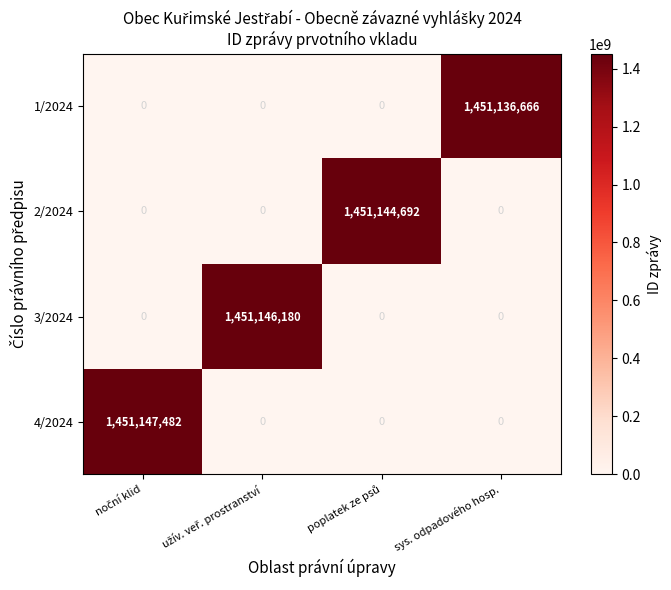

Reading left to right, list all the values displayed in this chart.

1/2024: 0	0	0	1451136666
2/2024: 0	0	1451144692	0
3/2024: 0	1451146180	0	0
4/2024: 1451147482	0	0	0